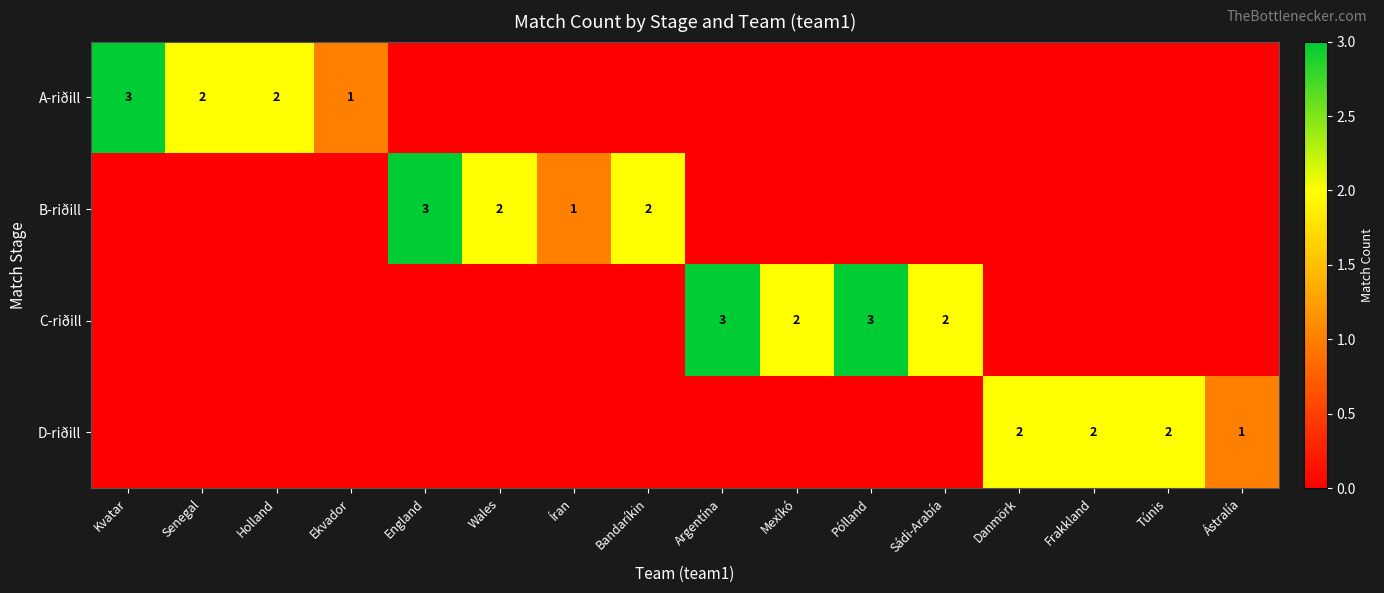

Count the number of data series in this chart.

4